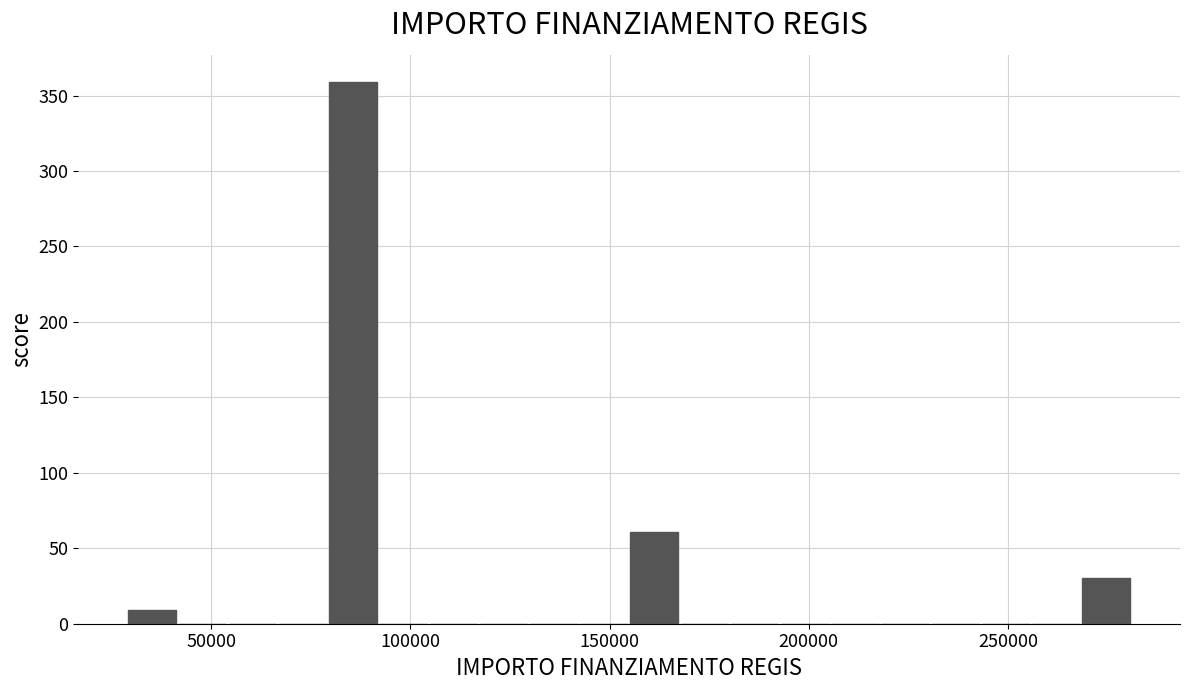

Around what value on the x-axis is the tallest bar? Give the approximate position of its centre, as read against the axis.

85000